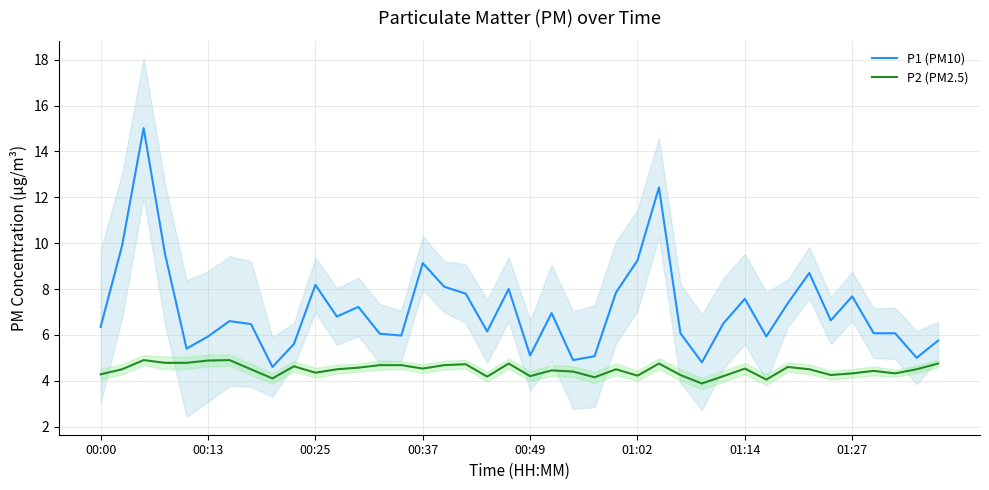

Reading left to right, transcribe all the data shown in this chart.

P1 (PM10): 6.3	9.9	15.0	9.5	5.4	5.9	6.6	6.5	4.6	5.6	8.2	6.8	7.2	6.0	6.0	9.1	8.1	7.8	6.2	8.0	5.1	7.0	4.9	5.1	7.8	9.2	12.4	6.1	4.8	6.5	7.6	5.9	7.4	8.7	6.6	7.7	6.1	6.1	5.0	5.8
P2 (PM2.5): 4.3	4.5	4.9	4.8	4.8	4.9	4.9	4.5	4.1	4.6	4.3	4.5	4.6	4.7	4.7	4.5	4.7	4.7	4.2	4.8	4.2	4.5	4.4	4.2	4.5	4.2	4.8	4.2	3.9	4.2	4.5	4.0	4.6	4.5	4.2	4.3	4.4	4.3	4.5	4.8